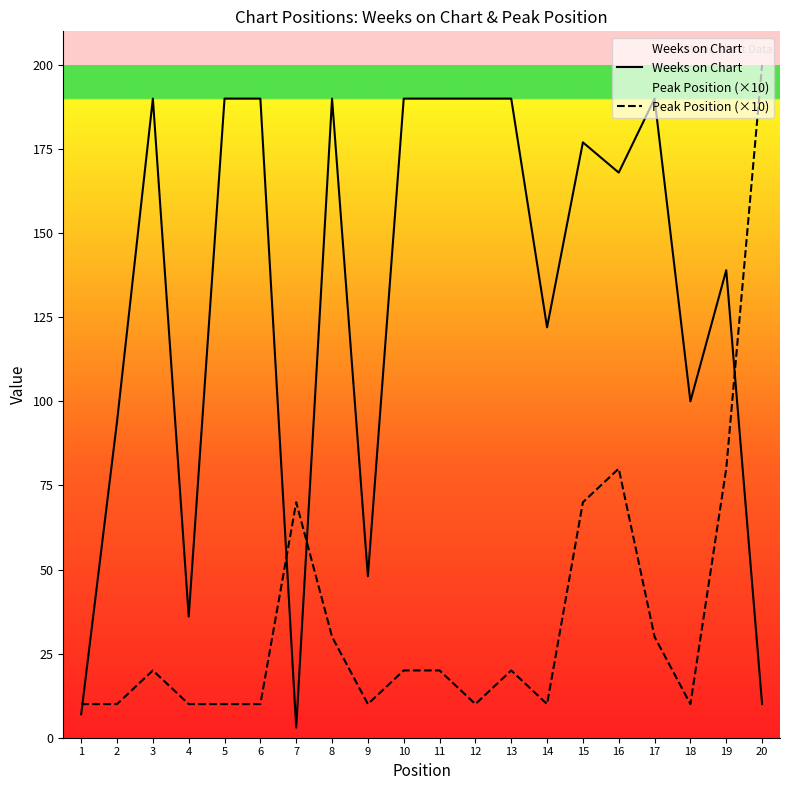

Is it true that Peak Position (×10) equals 15 at 17?

False